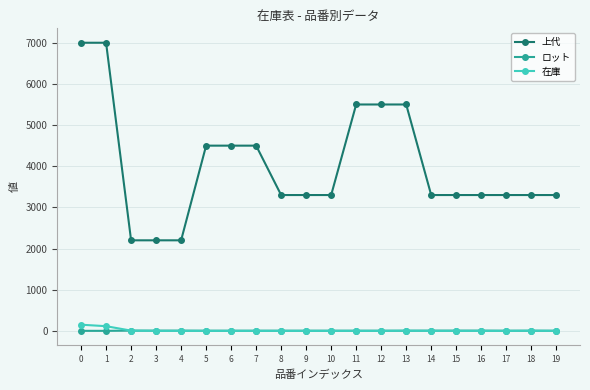

True or false: 上代 and 在庫 cross at least once.

False